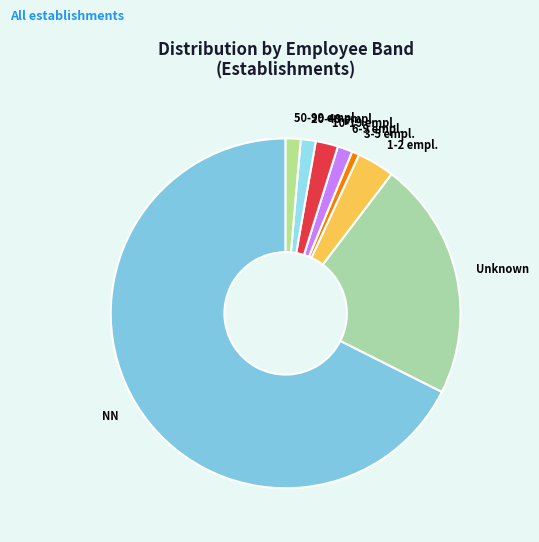

Is the sum of 1-2 empl. and 3-5 empl. greater than half?

No